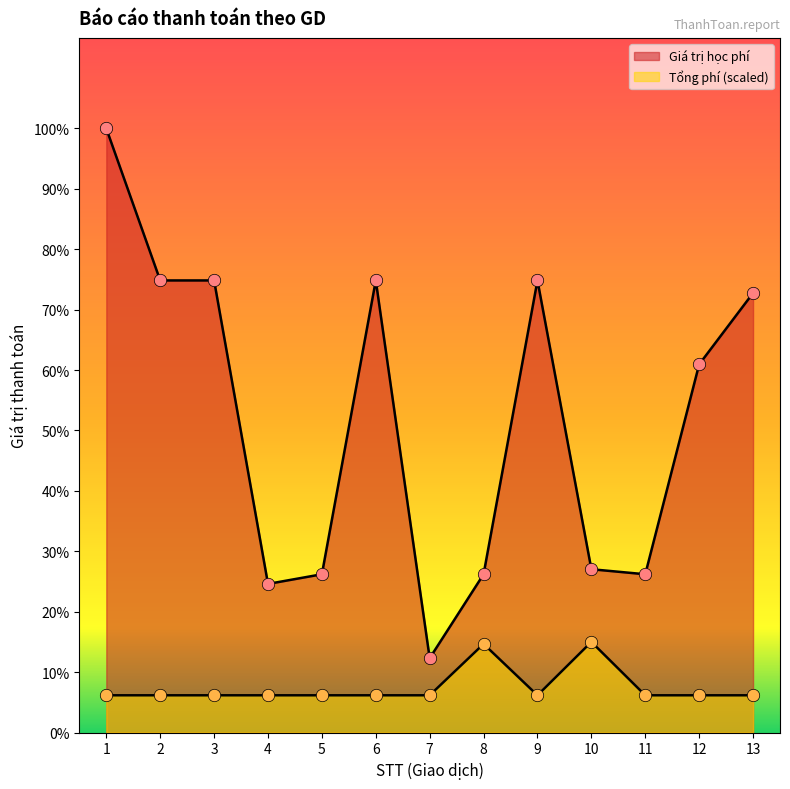

At which category is the sum across all series the highest?

1